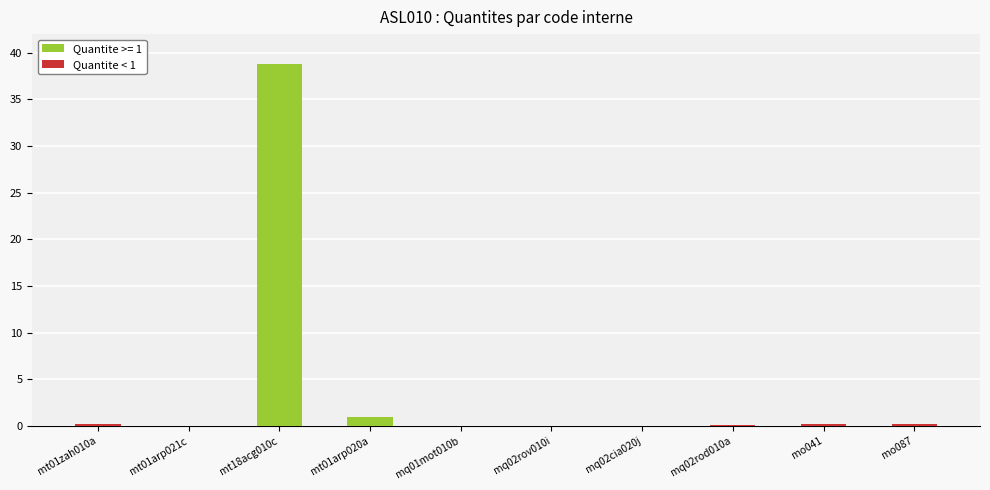

True or false: the data shows 1.0 at mt01arp020a.

True